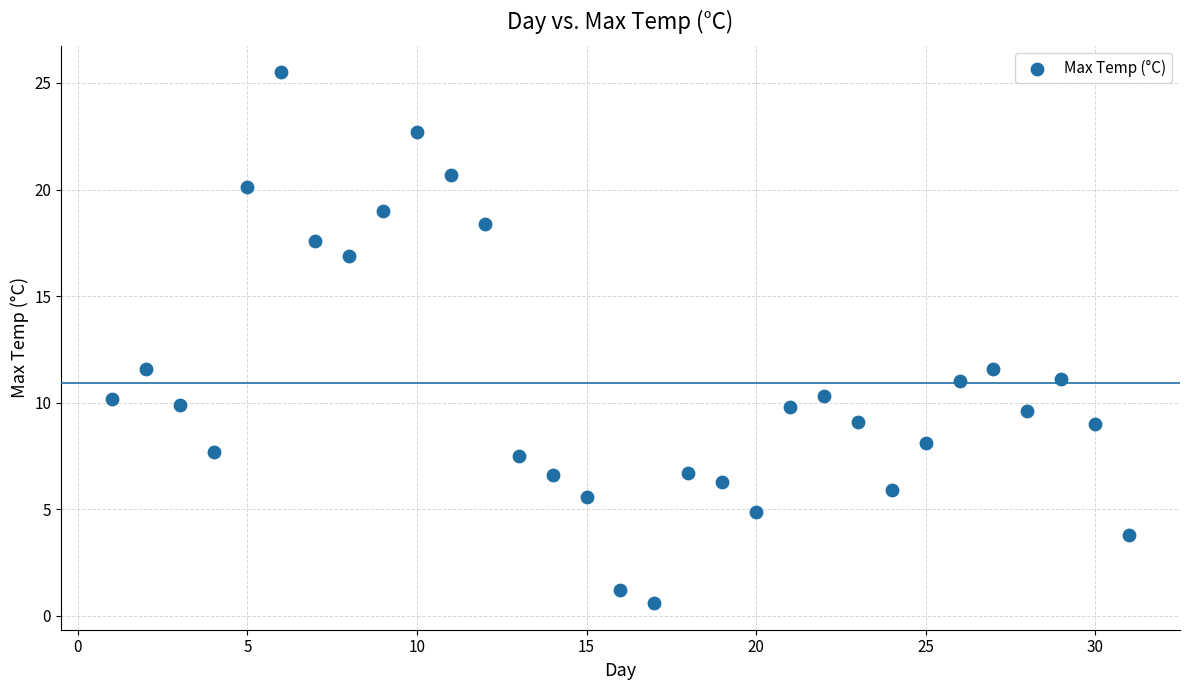

What is the range of X values (max minus min)?

30.0